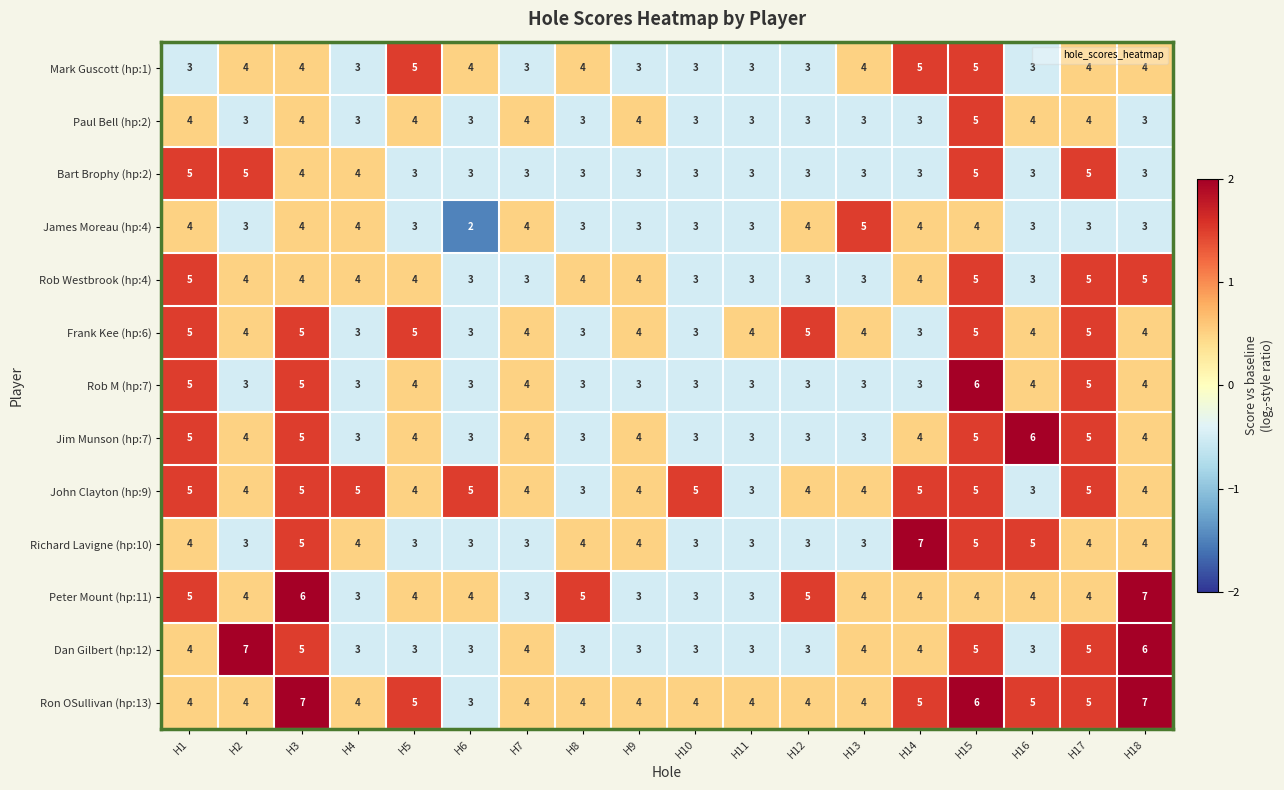

The Rob M (hp:7) series shows 4 at H5. True or false?

True